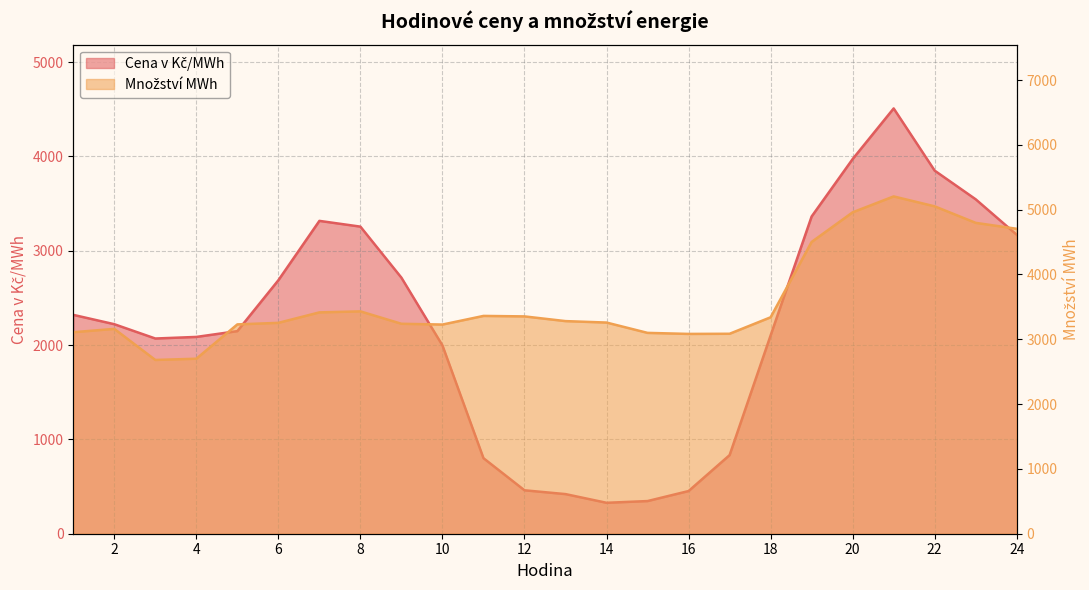

What is the approximate value of Cena v Kč/MWh at 5?

2148.1